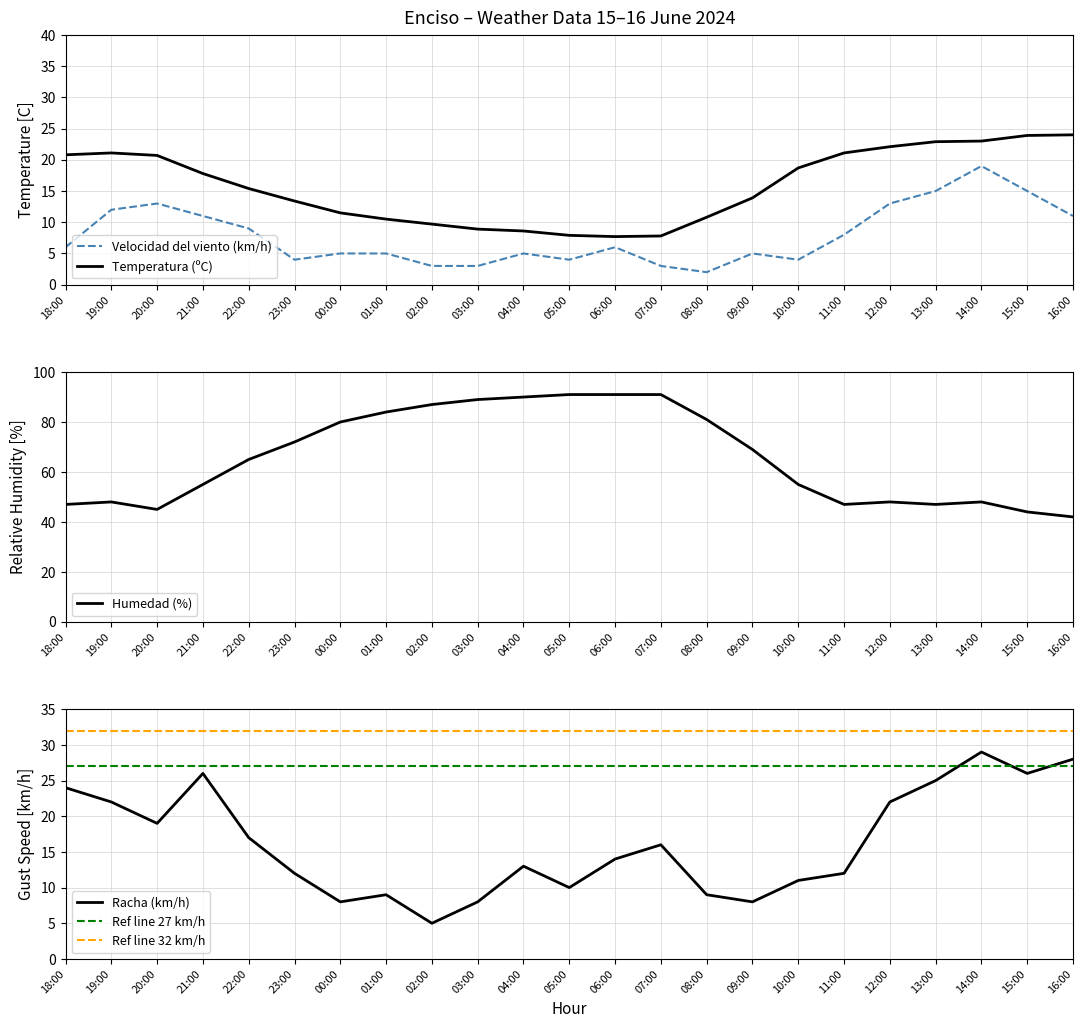

At which label is Humedad (%) closest to 66?

22:00